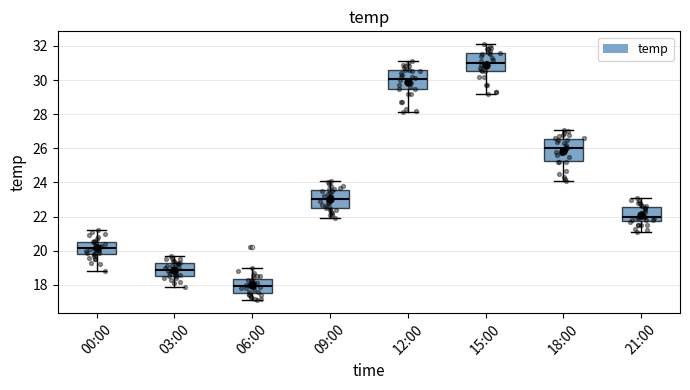

Where is the lower edge of the box for 15:00 on the y-axis? The values are not printed on the chart, so give them approximately, as read against the axis.

30.6